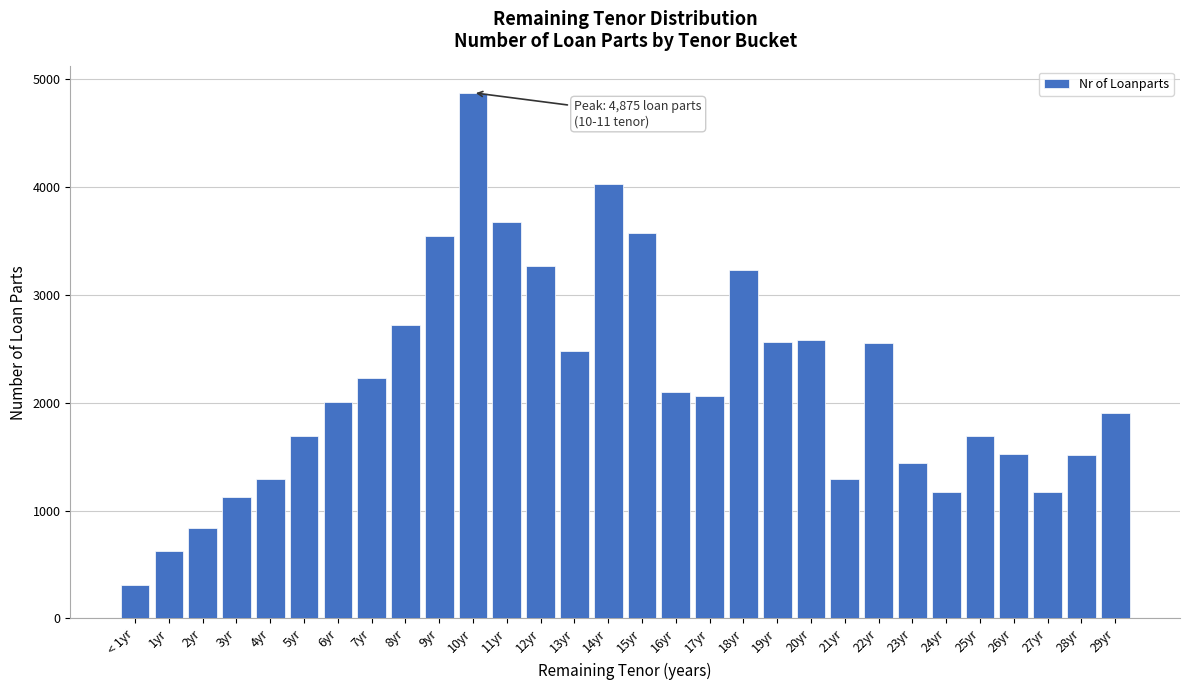

What is the change in value from 18yr to 27yr?

-2052